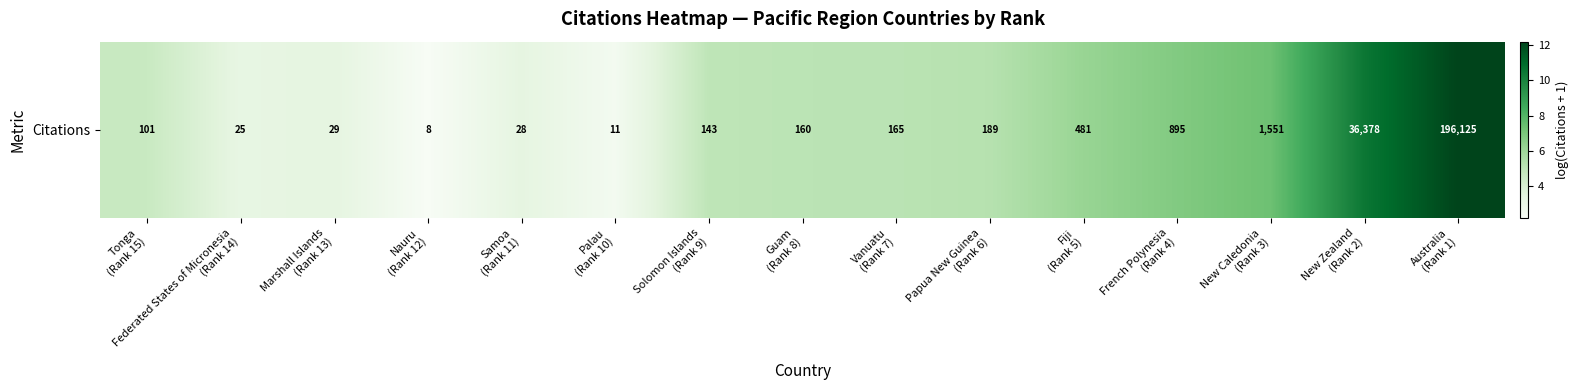

Reading left to right, list all the values displayed in this chart.

Tonga
(Rank 15)=4.6	Federated States of Micronesia
(Rank 14)=3.3	Marshall Islands
(Rank 13)=3.4	Nauru
(Rank 12)=2.2	Samoa
(Rank 11)=3.4	Palau
(Rank 10)=2.5	Solomon Islands
(Rank 9)=5.0	Guam
(Rank 8)=5.1	Vanuatu
(Rank 7)=5.1	Papua New Guinea
(Rank 6)=5.2	Fiji
(Rank 5)=6.2	French Polynesia
(Rank 4)=6.8	New Caledonia
(Rank 3)=7.3	New Zealand
(Rank 2)=10.5	Australia
(Rank 1)=12.2